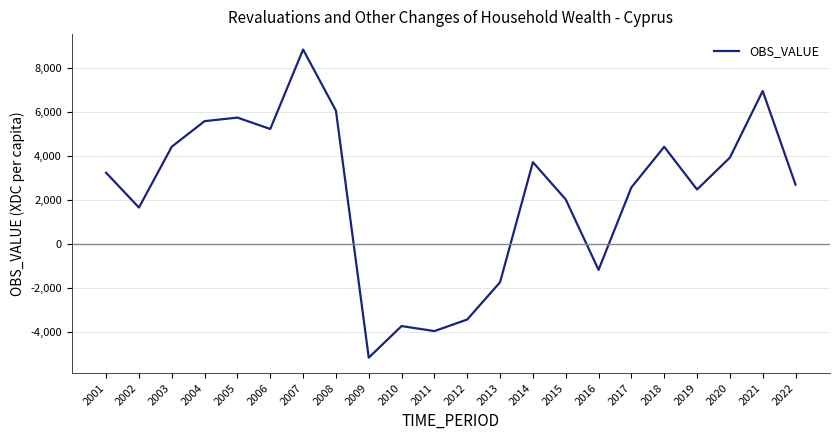

Which label corresponds to the smallest value in the chart?

2009